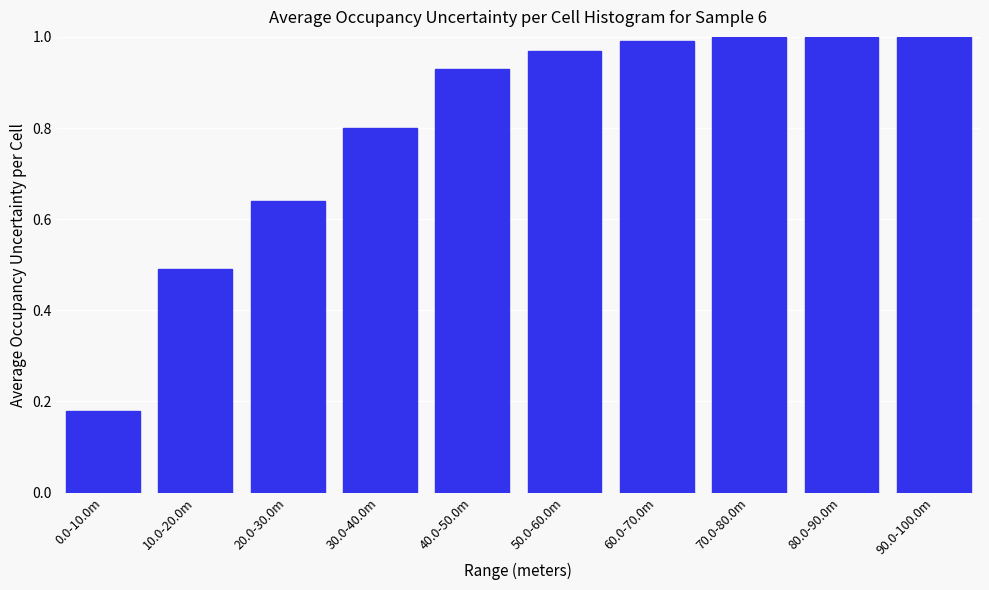

Where is the data nearest to the value 0?

0.0-10.0m